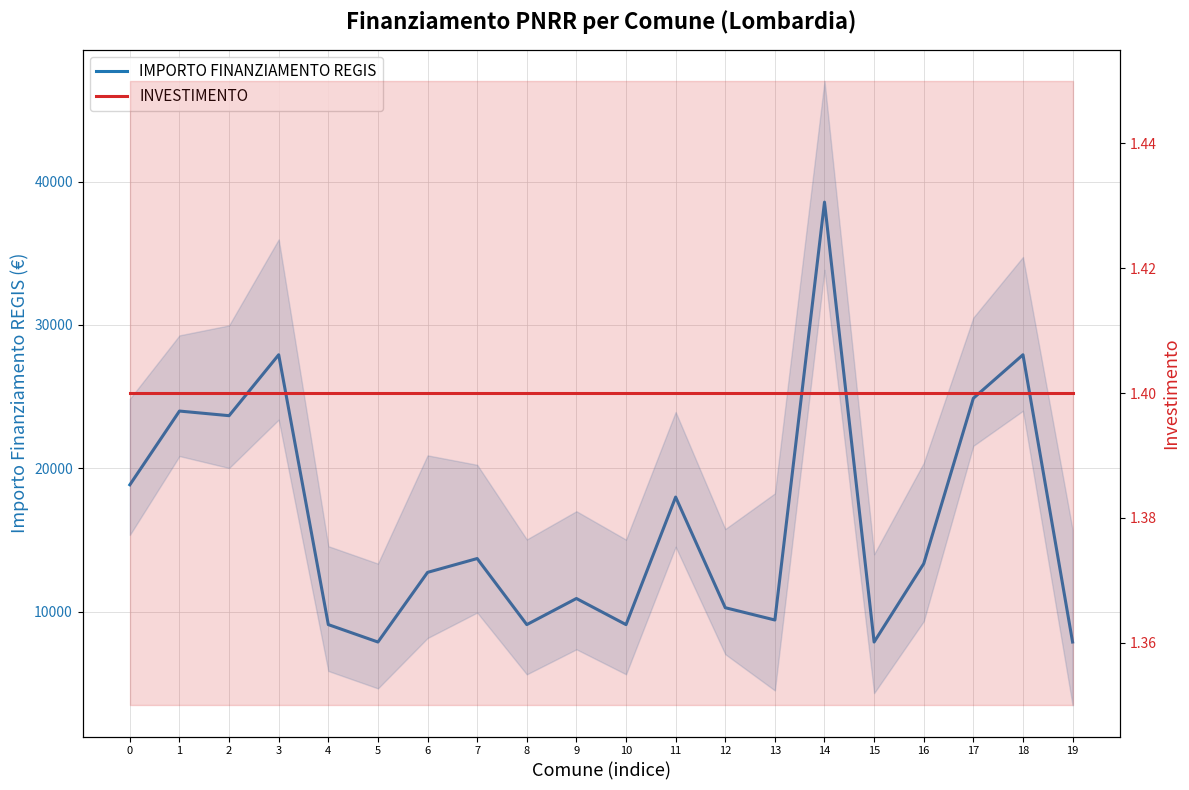

Reading right to left, transcribe all the data shown in this chart.

IMPORTO FINANZIAMENTO REGIS: 19=7891.0	18=27922.0	17=24887.0	16=13354.0	15=7891.0	14=38565.0	13=9427.0	12=10284.0	11=17997.0	10=9105.0	9=10926.0	8=9105.0	7=13712.0	6=12747.0	5=7891.0	4=9105.0	3=27922.0	2=23673.0	1=23996.0	0=18854.0
INVESTIMENTO: 19=1.4	18=1.4	17=1.4	16=1.4	15=1.4	14=1.4	13=1.4	12=1.4	11=1.4	10=1.4	9=1.4	8=1.4	7=1.4	6=1.4	5=1.4	4=1.4	3=1.4	2=1.4	1=1.4	0=1.4